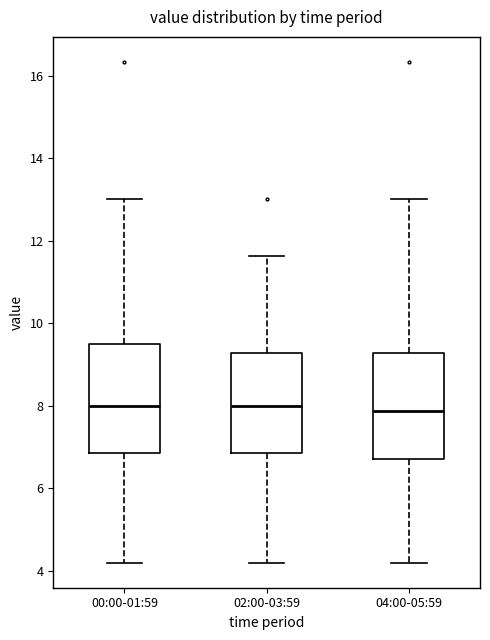

Reading left to right, read every box against the y-axis: the position of its median line, the range the box covers, and the ends of its whiskers. The values are not printed on the chart, so give them approximately, as read against the axis.

00:00-01:59: median 8.0, box 6.8 to 9.6, whiskers 4.2 to 13.0
02:00-03:59: median 8.0, box 6.8 to 9.2, whiskers 4.2 to 11.6
04:00-05:59: median 7.8, box 6.8 to 9.2, whiskers 4.2 to 13.0